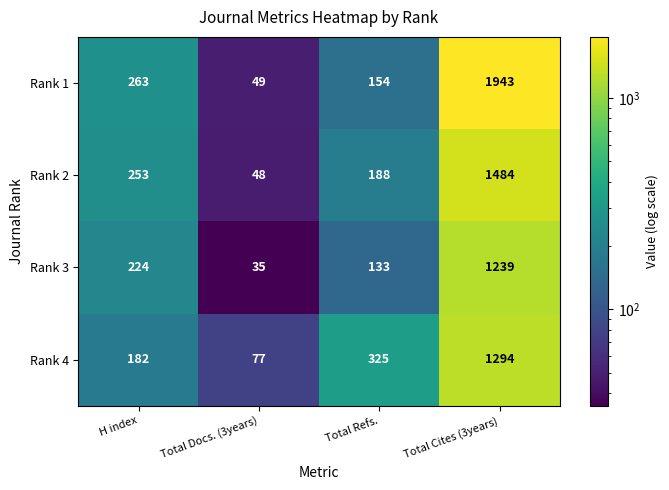

Which series has the largest total across all categories?

Rank 1